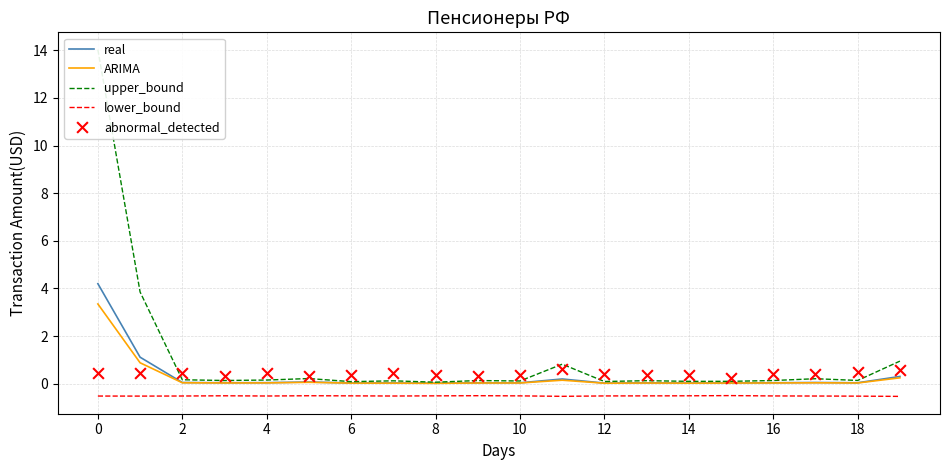

At how many categories does at least one series exceed 0?

20